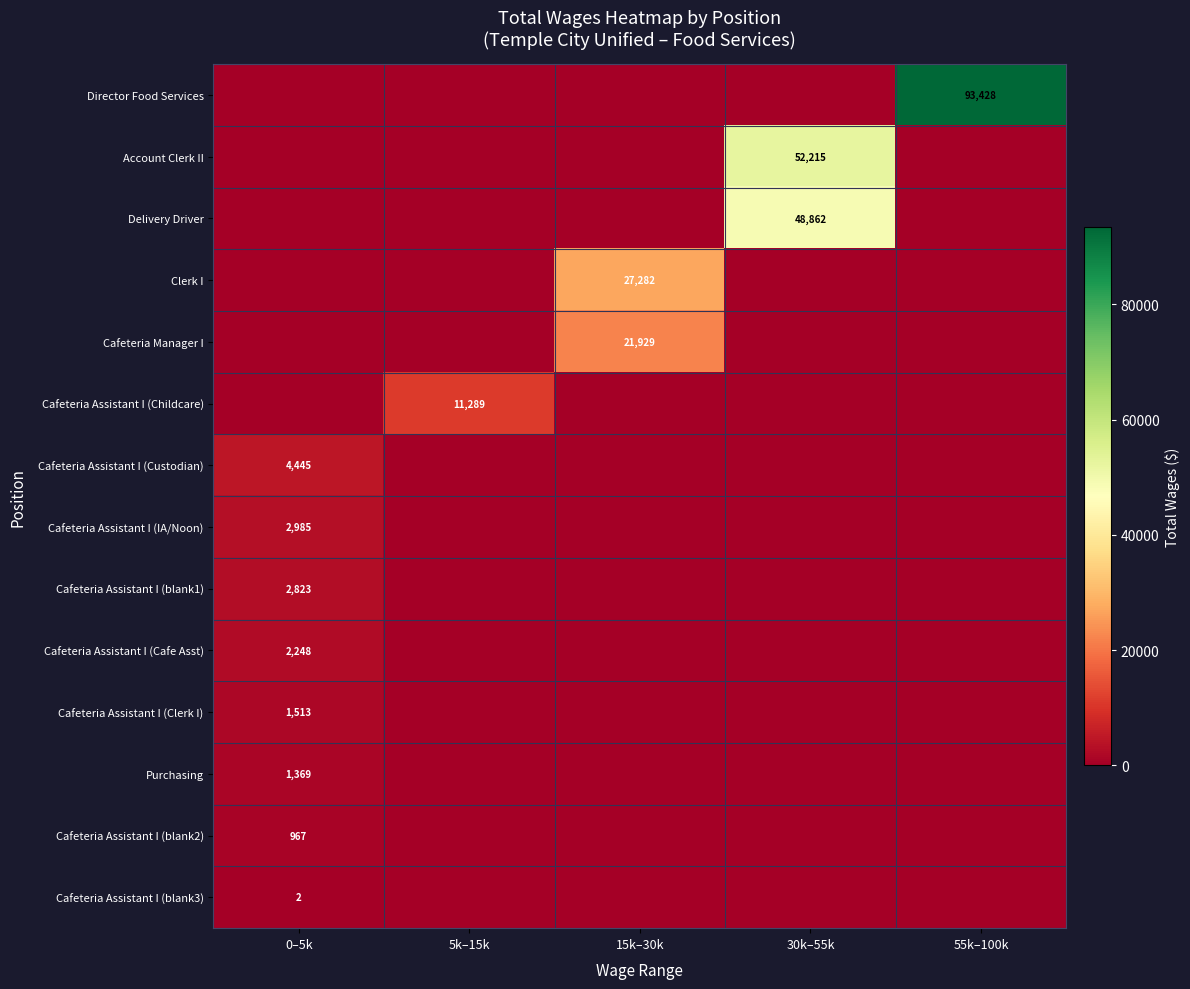

Is it true that Cafeteria Assistant I (Clerk I) equals 989 at 0–5k?

False